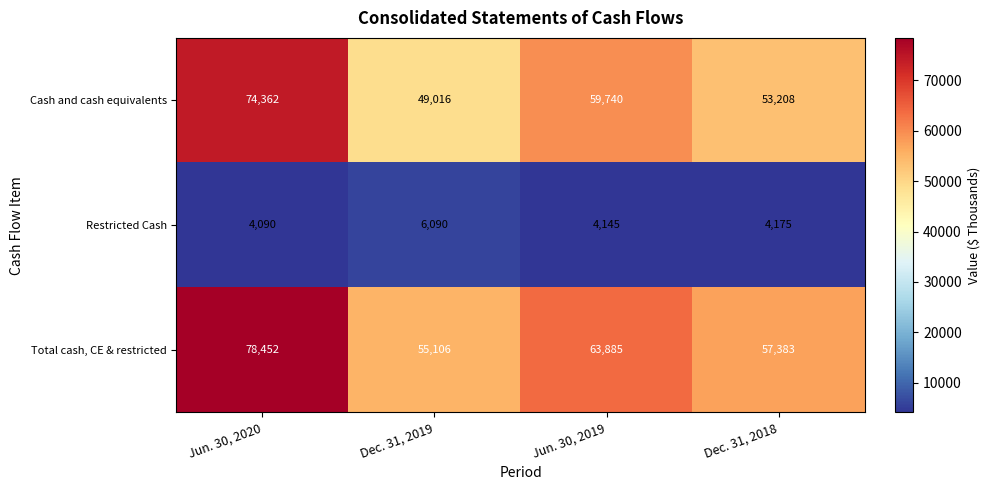

What is the sum of all Cash and cash equivalents values?

236326